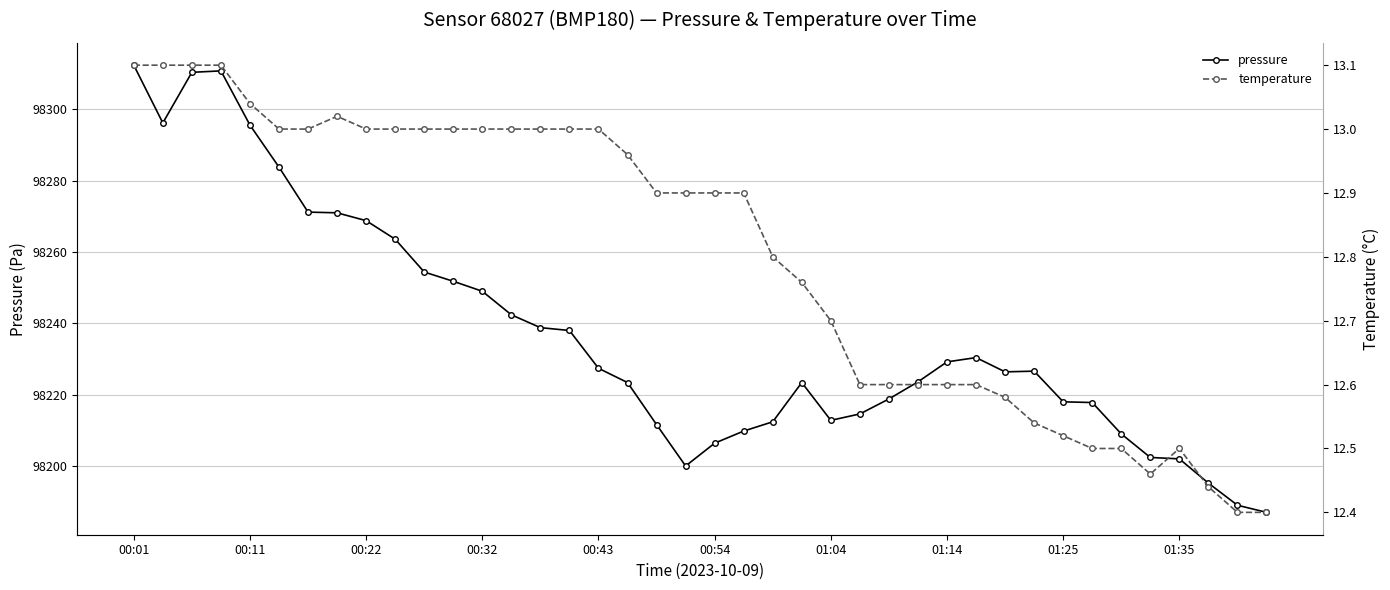

What is the highest value of the temperature series?

13.1